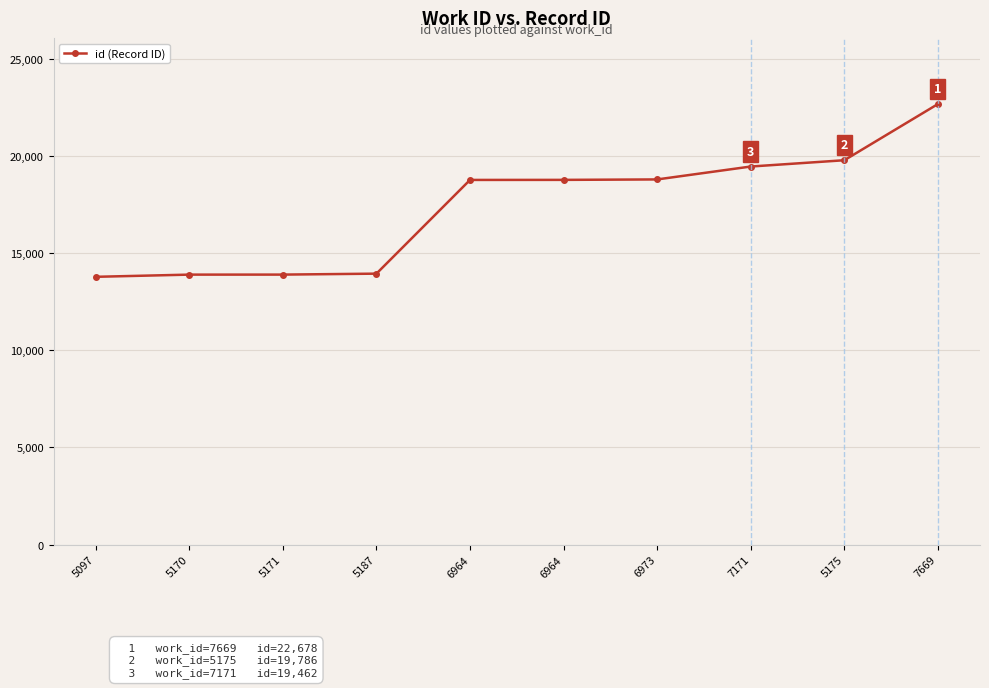

Which category has the highest value across all series?

7669